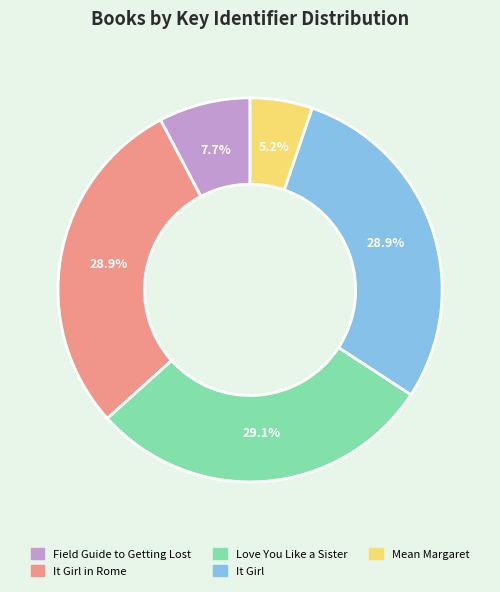

Combined, what portion of the pie is Love You Like a Sister and Field Guide to Getting Lost?

36.9%